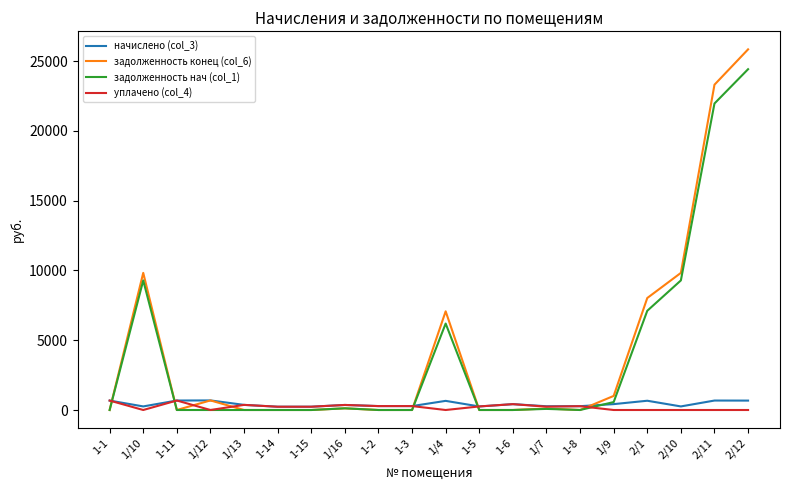

What is the difference between the начислено (col_3) values at 1-11 and 1-8?

405.4